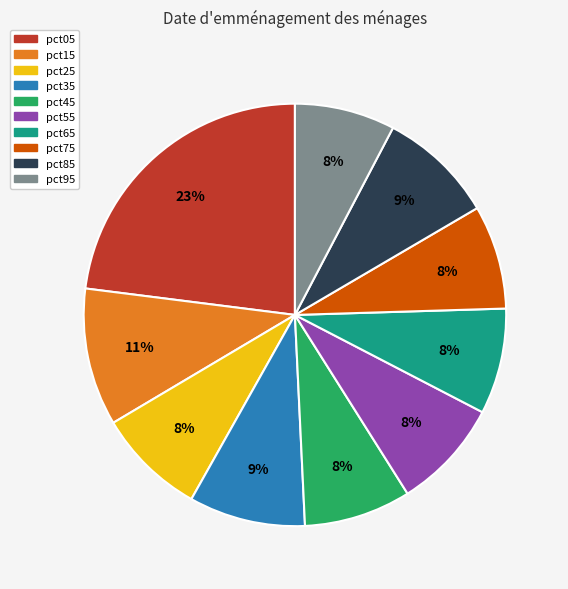

To the nearest percent, what is the combined percentage of pct05 and pct85?

32%